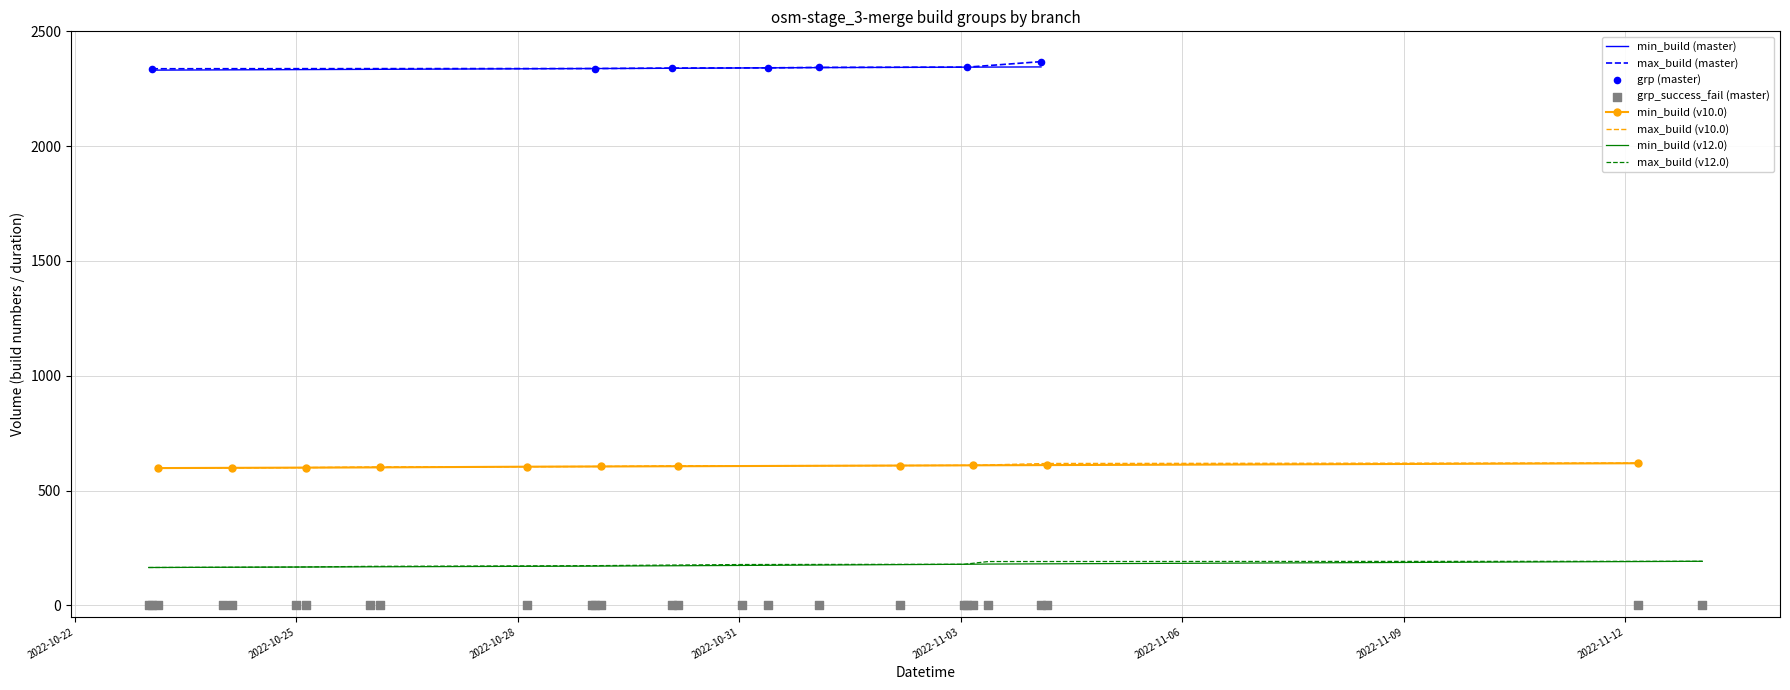

Which series has the widest spread of Y values?

max_build